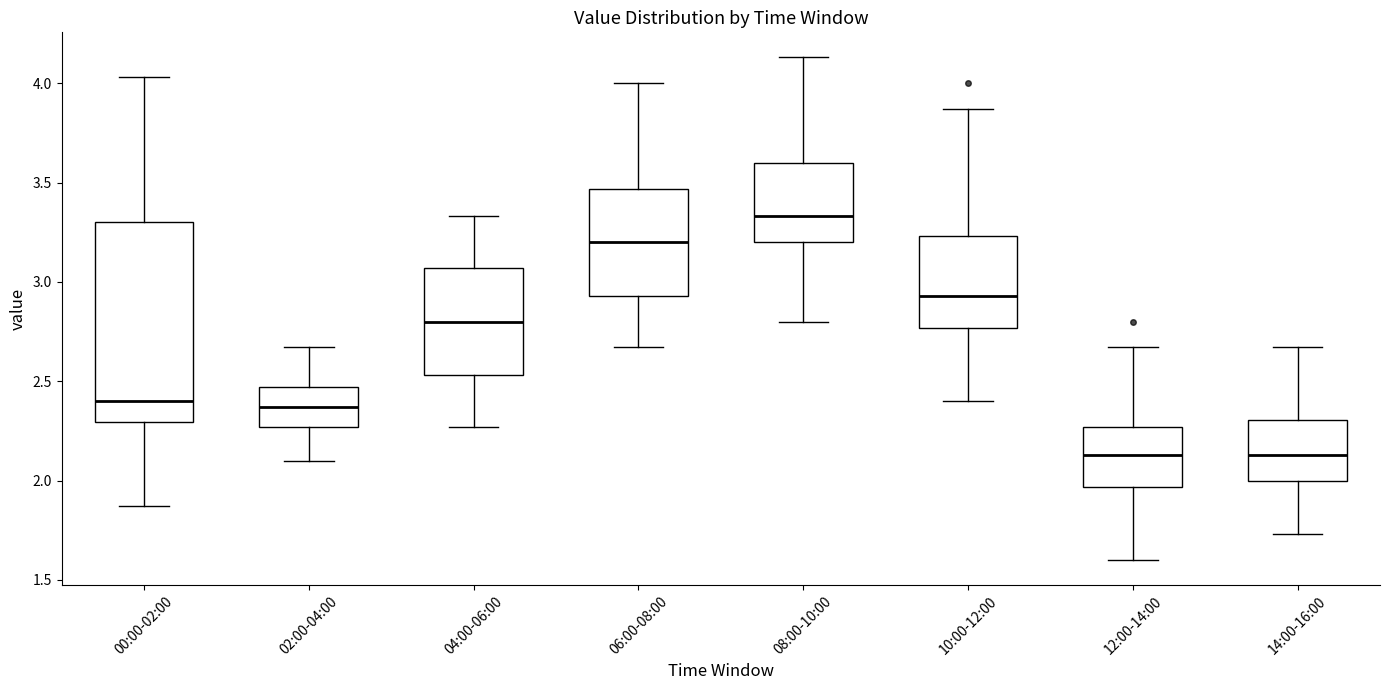

Reading left to right, read every box against the y-axis: the position of its median line, the range the box covers, and the ends of its whiskers. The values are not printed on the chart, so give them approximately, as read against the axis.

00:00-02:00: median 2.40, box 2.30 to 3.30, whiskers 1.85 to 4.05
02:00-04:00: median 2.35, box 2.25 to 2.45, whiskers 2.10 to 2.65
04:00-06:00: median 2.80, box 2.55 to 3.05, whiskers 2.25 to 3.35
06:00-08:00: median 3.20, box 2.95 to 3.45, whiskers 2.65 to 4.00
08:00-10:00: median 3.35, box 3.20 to 3.60, whiskers 2.80 to 4.15
10:00-12:00: median 2.95, box 2.75 to 3.25, whiskers 2.40 to 3.85
12:00-14:00: median 2.15, box 1.95 to 2.25, whiskers 1.60 to 2.65
14:00-16:00: median 2.15, box 2.00 to 2.30, whiskers 1.75 to 2.65